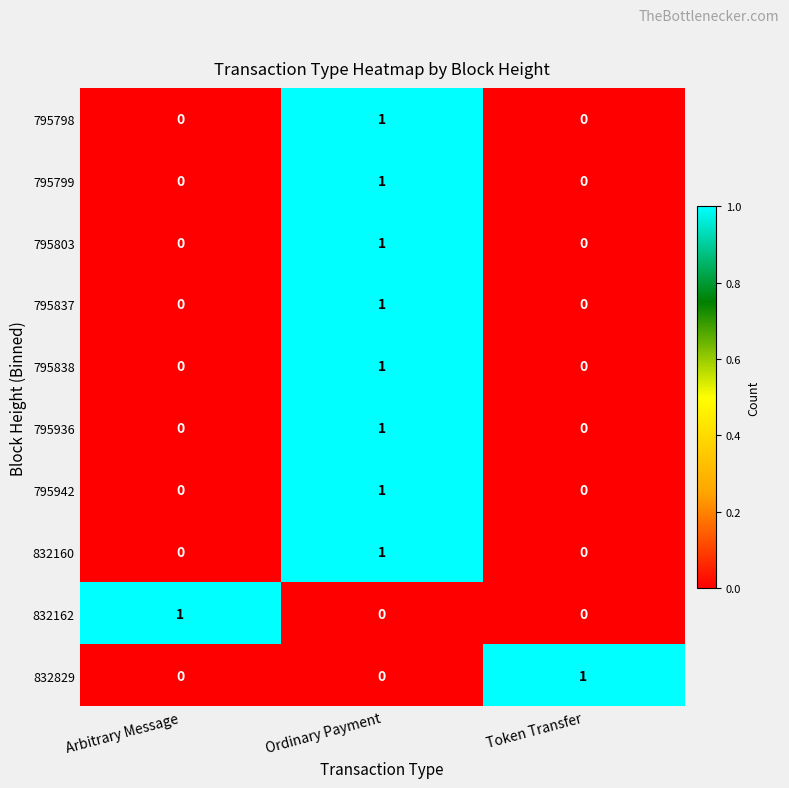

How many distinct data groups are displayed?

10